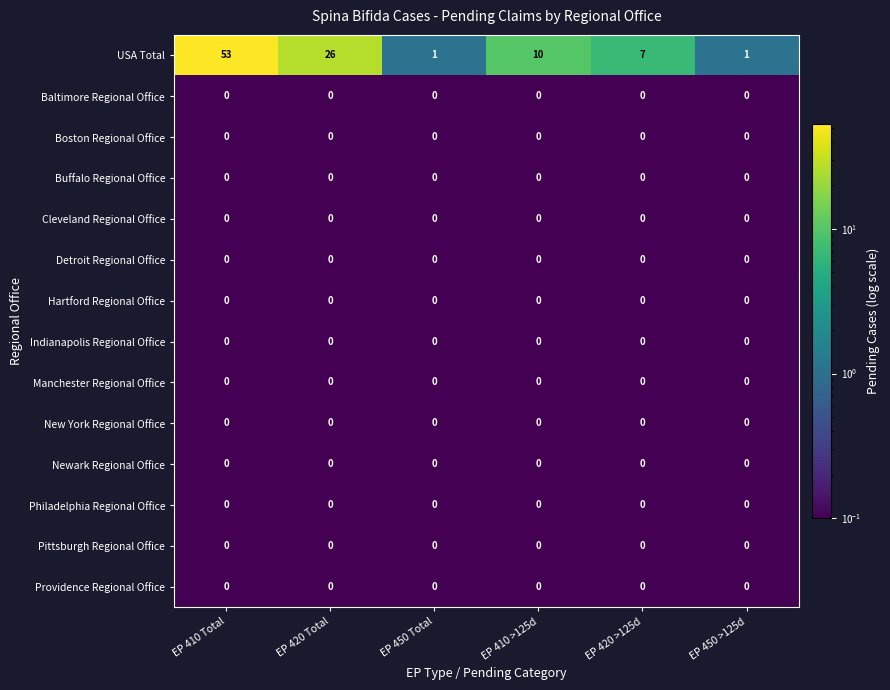

The value of USA Total at EP 410 >125d is 10. True or false?

True